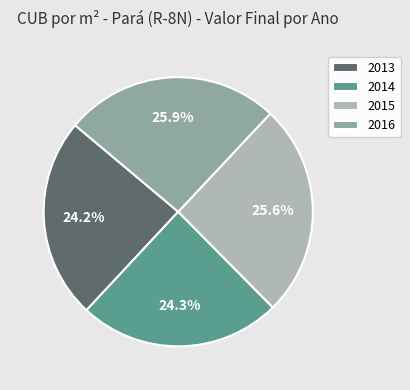

To the nearest percent, what percentage of the pie is 2015?

26%